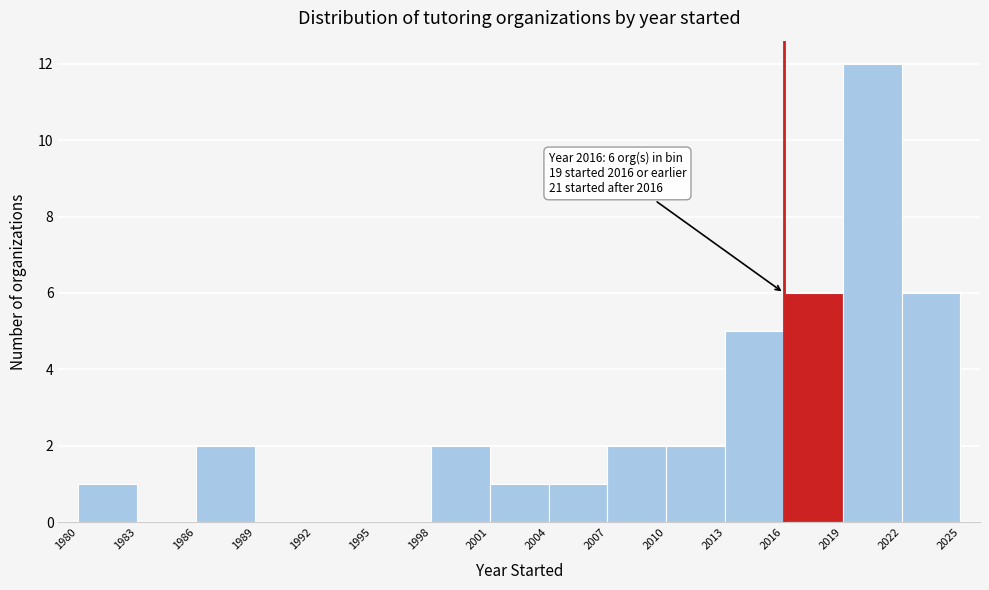

Which range on the x-axis has the tallest bar?

2019 to 2022